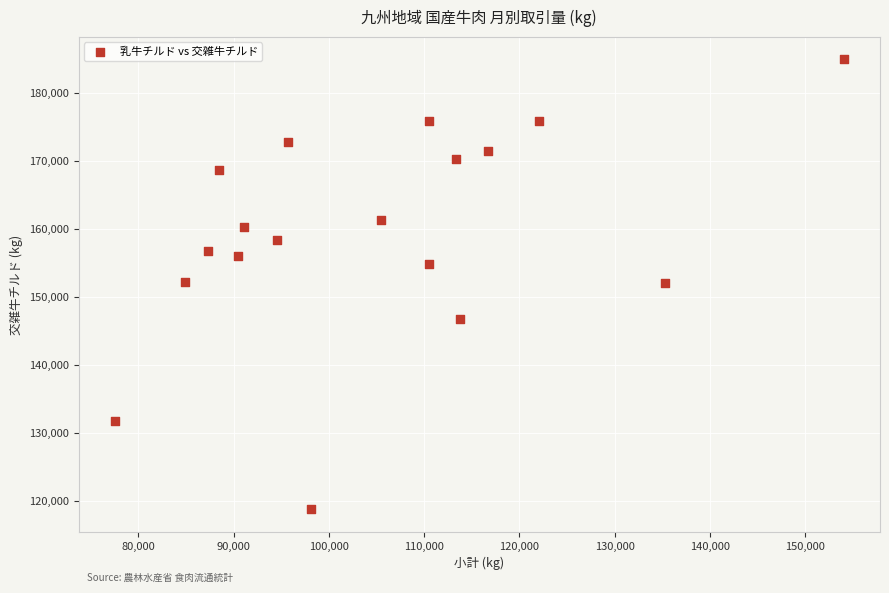

What is the range of Y values (max minus min)?

66196